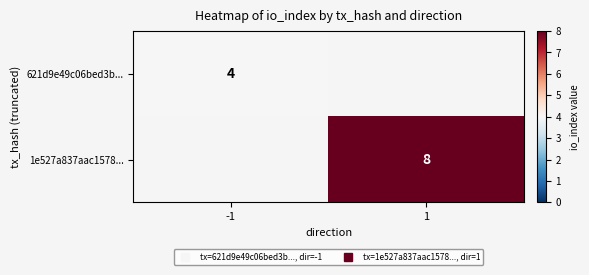

List the labels in order of 621d9e49c06bed3b... value, largest first.

-1, 1